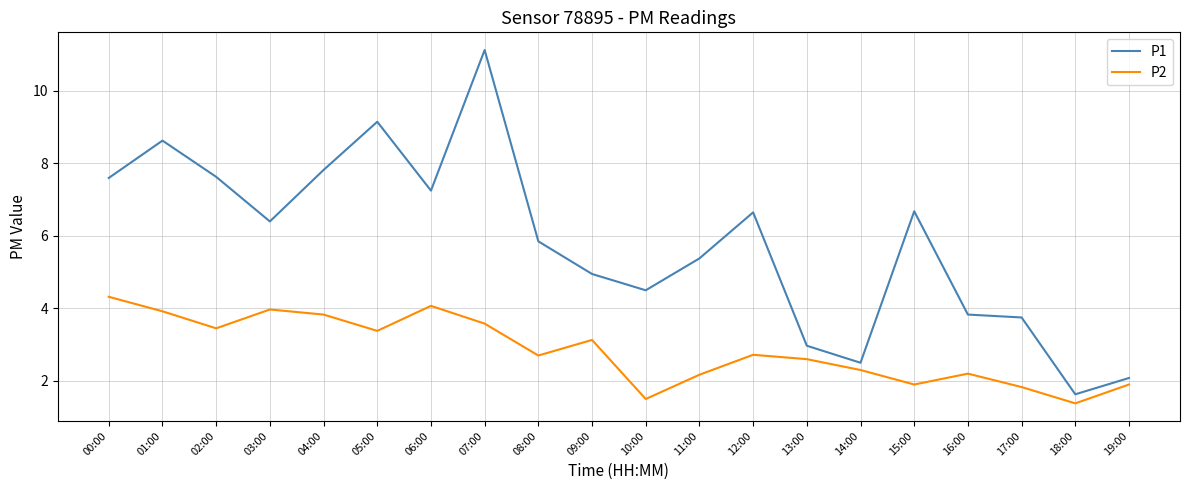

True or false: P1 and P2 intersect in this chart.

False